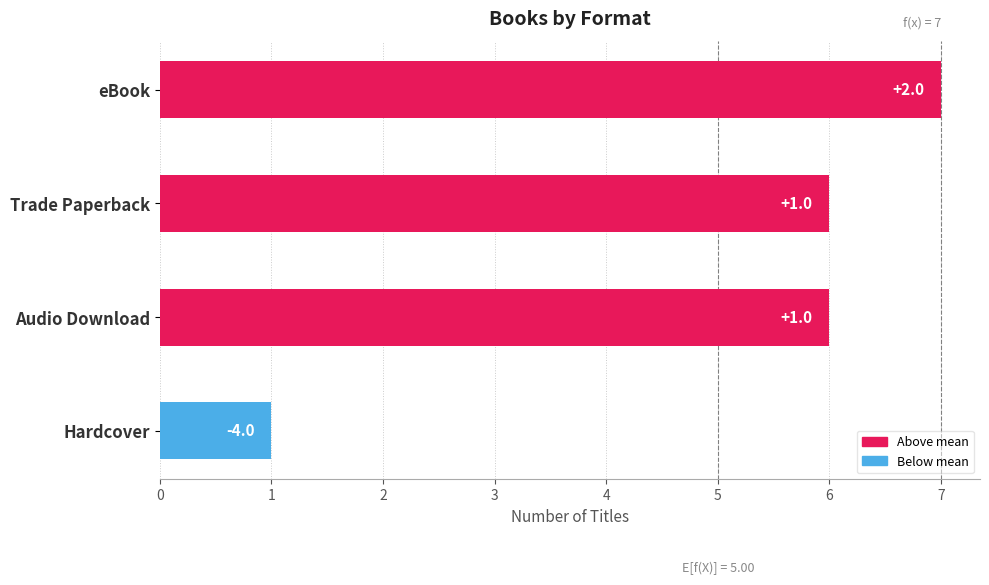

Does the chart contain any negative values?

No